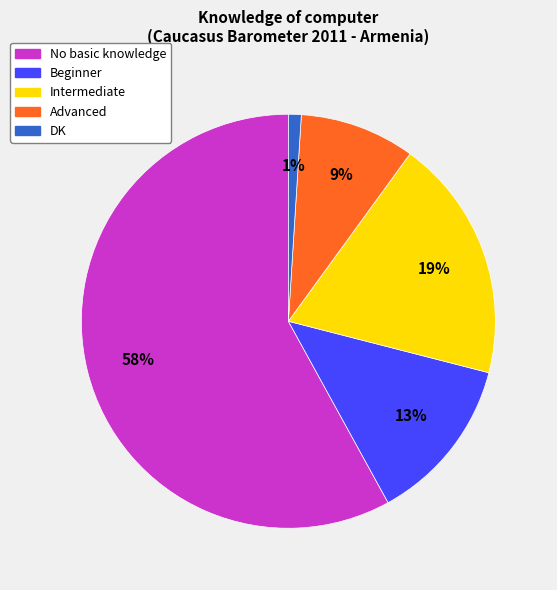

Which slice is the largest?

No basic knowledge